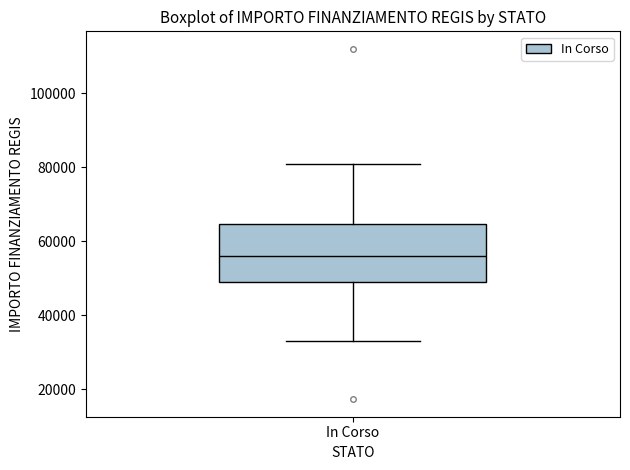

Read this box plot against the y-axis: the position of the median line, the range covered by the box, and the ends of both whiskers. The values are not printed on the chart, so give them approximately, as read against the axis.

median 56000, box 50000 to 64000, whiskers 32000 to 80000